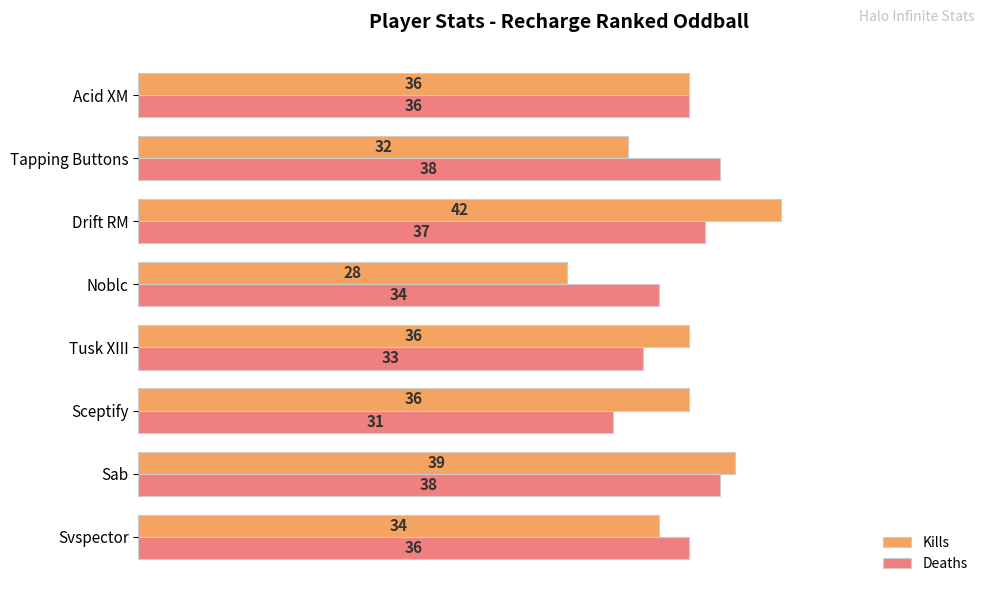

Between Sab and Drift RM, which series saw the biggest shift?

Kills